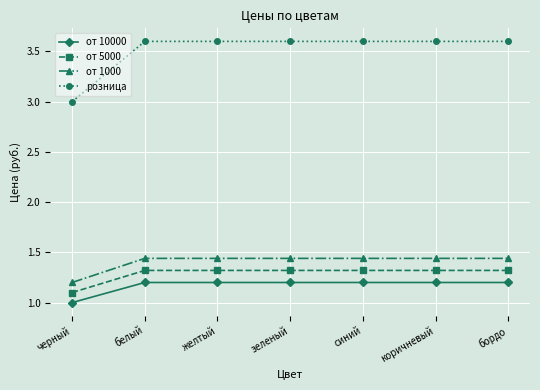

What is the spread (max minus min) of values at черный?

2.0